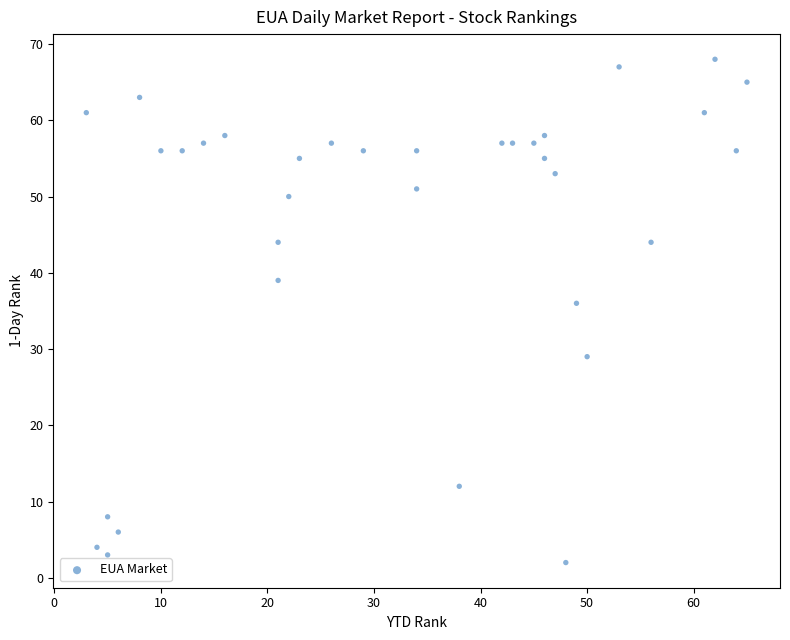

What Y value in the scatter plot is closest to 35?

36